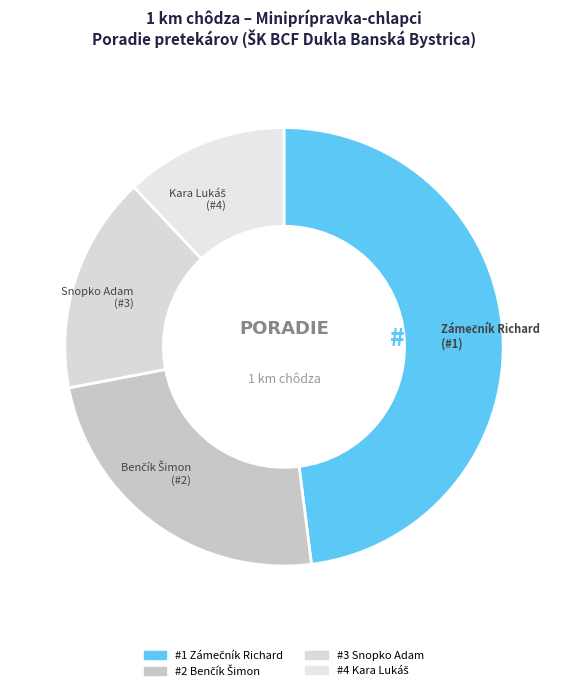

Count the number of slices in the pie.

4